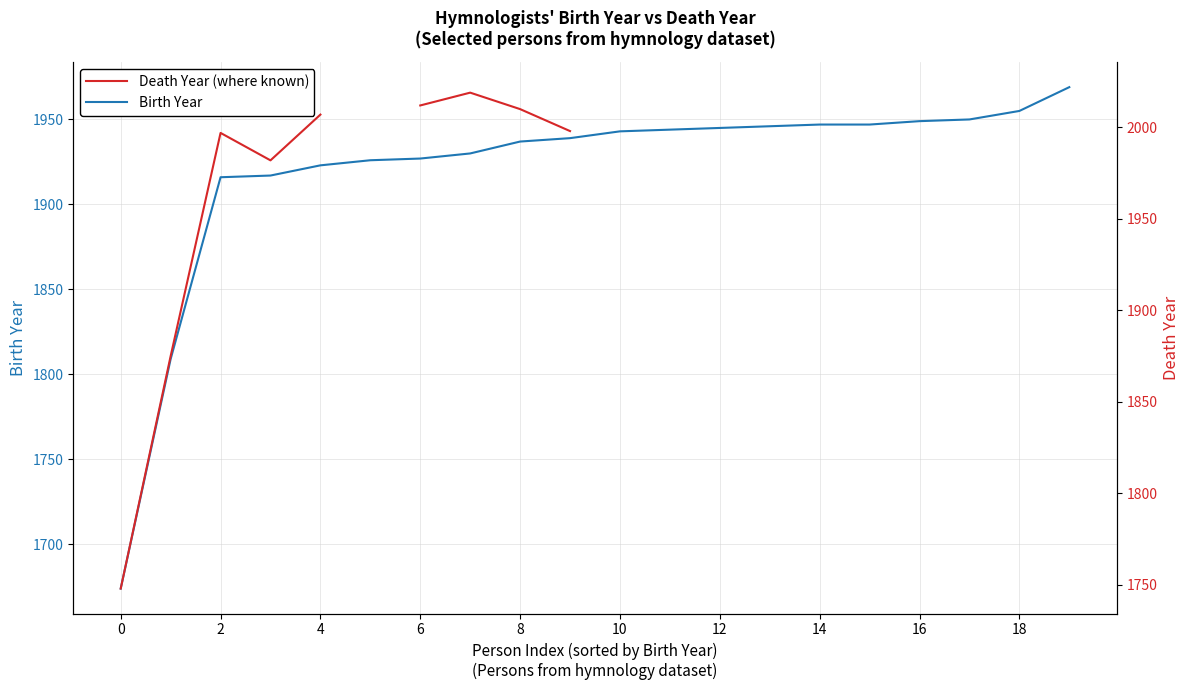

At 19, list the series in order from largest to smallest.

Birth Year, Death Year